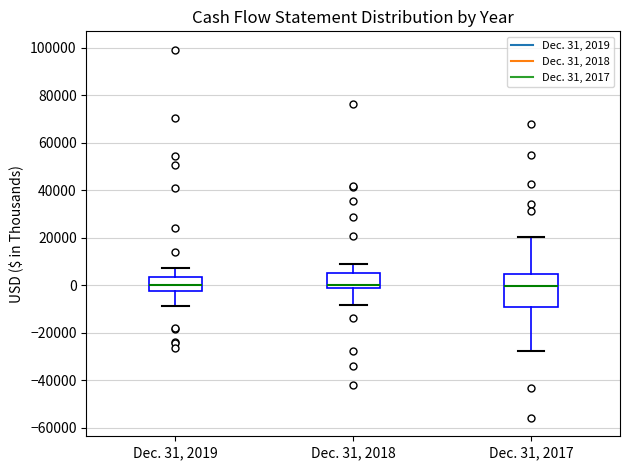

Reading left to right, read every box against the y-axis: the position of its median line, the range the box covers, and the ends of its whiskers. The values are not printed on the chart, so give them approximately, as read against the axis.

Dec. 31, 2019: median 0, box -2000 to 4000, whiskers -8000 to 8000
Dec. 31, 2018: median 0, box -2000 to 6000, whiskers -8000 to 8000
Dec. 31, 2017: median 0, box -10000 to 4000, whiskers -28000 to 20000